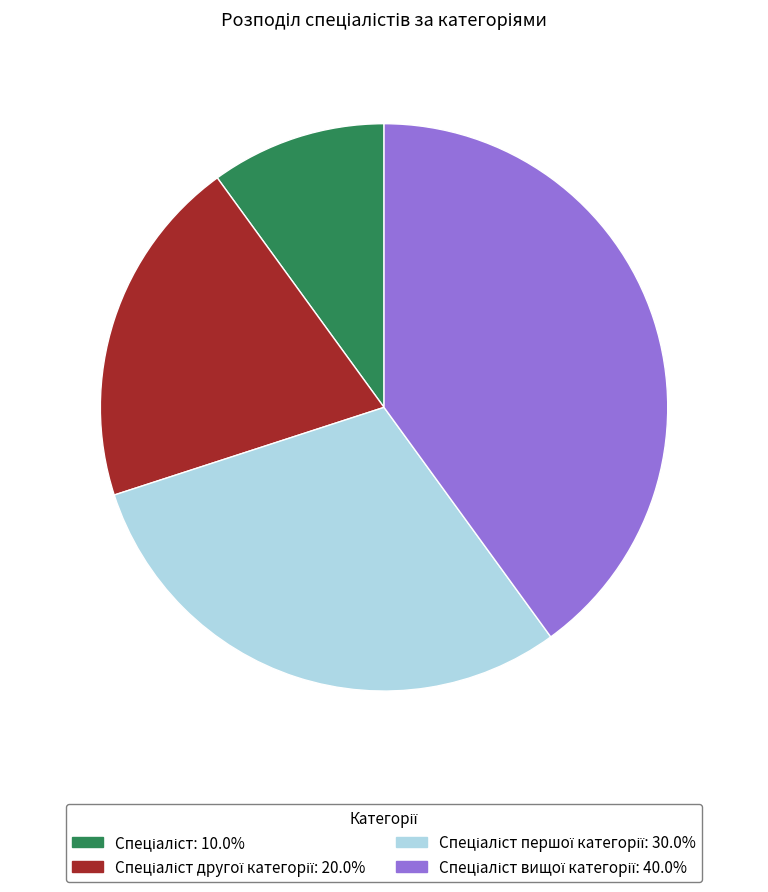

Is there a majority slice in this chart?

No